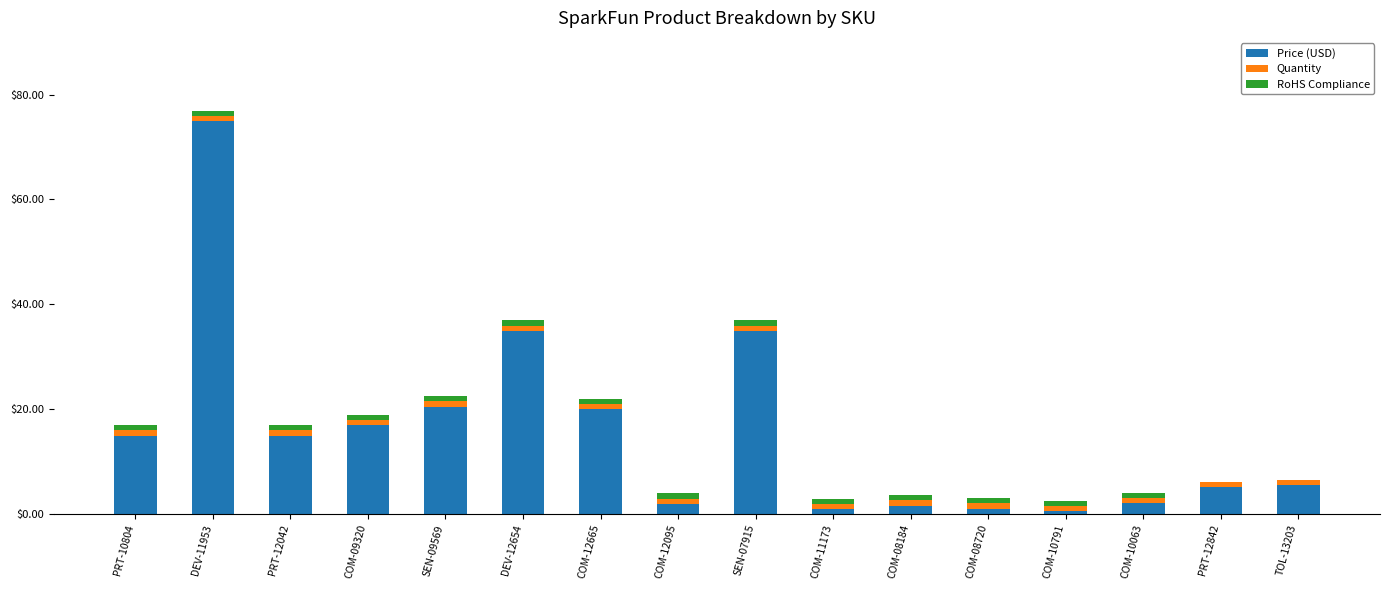

What is the sum of all Price (USD) values?

251.0